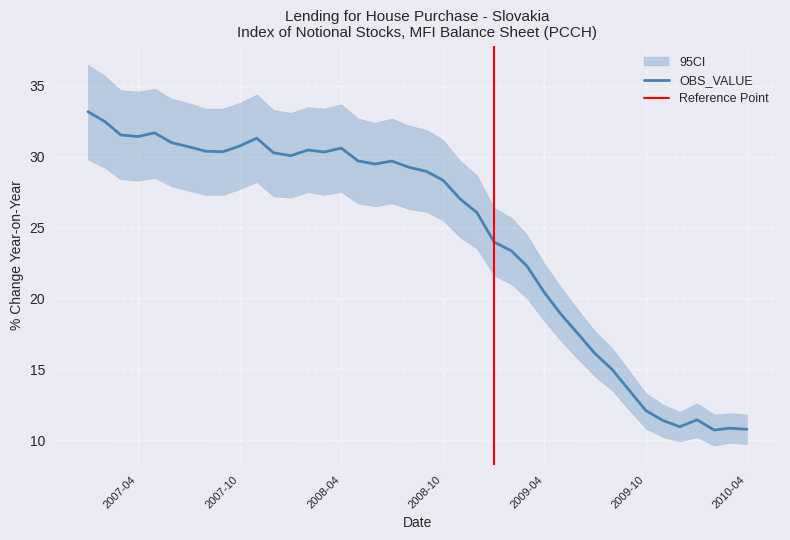

Read the value at 2008-11.

27.0